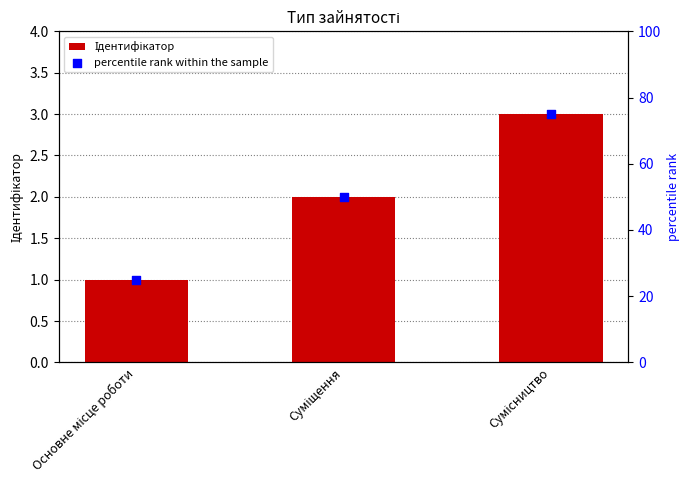

What is the total value across all series at Суміщення?

52